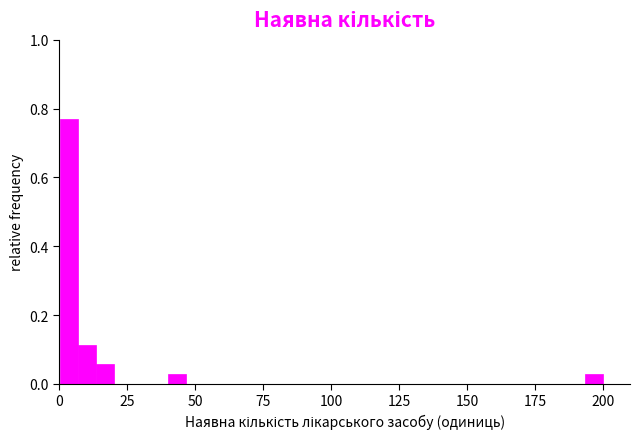

Read against the x-axis, roughly where is the centre of the tallest bar?

5